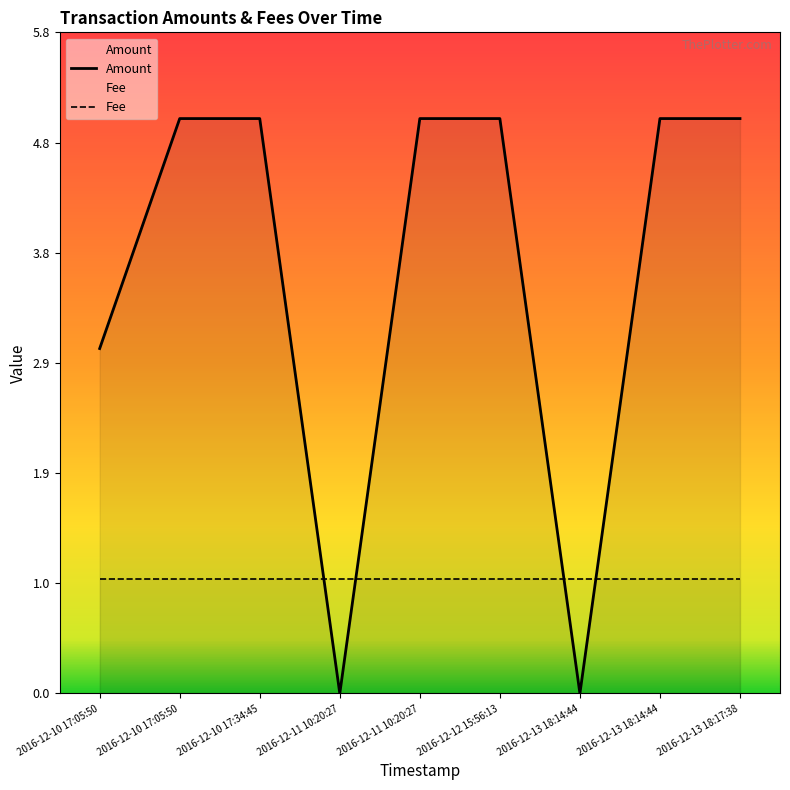

How many data points are less than 5?

3